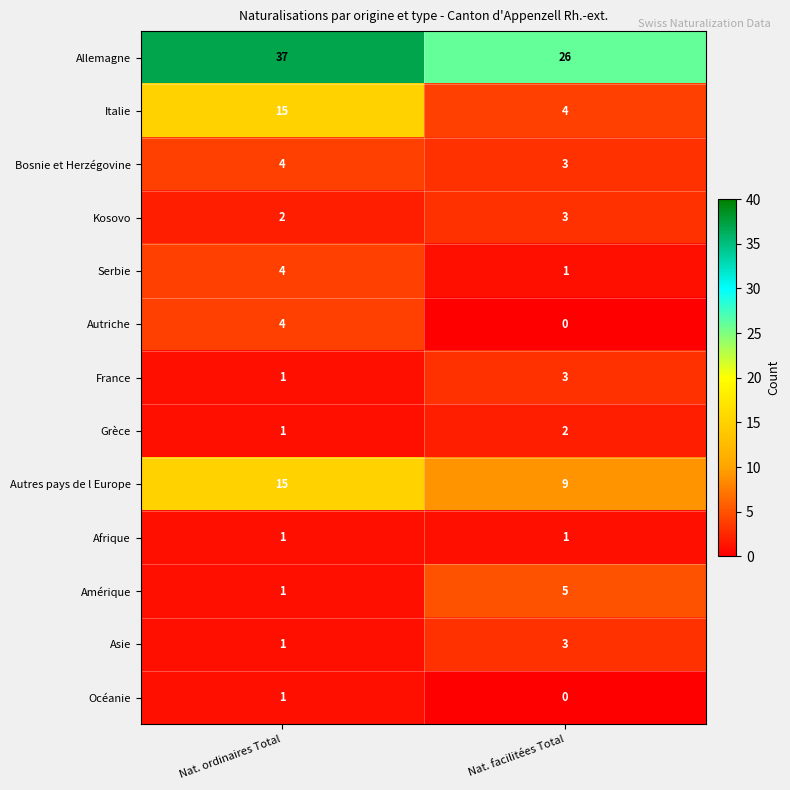

Is it true that Italie equals 5 at Nat. ordinaires Total?

False